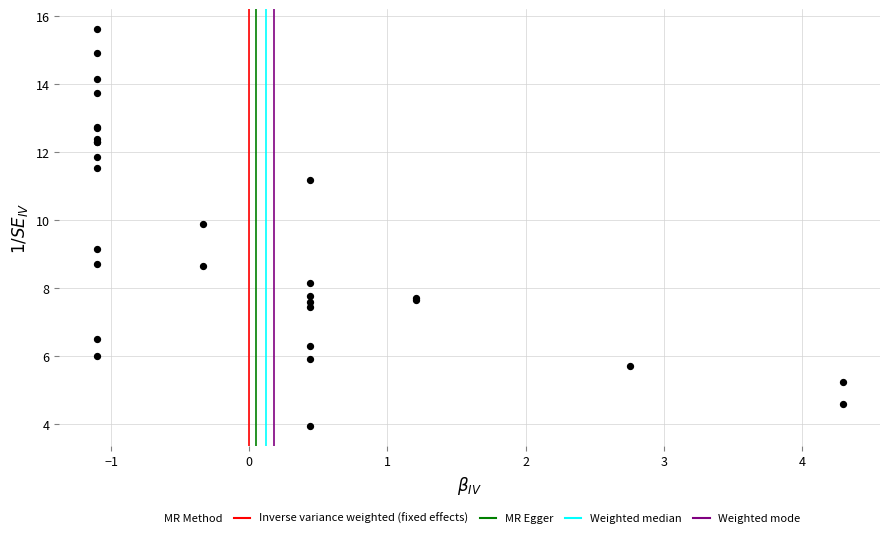

What Y value in the scatter plot is closest to 9?

9.2